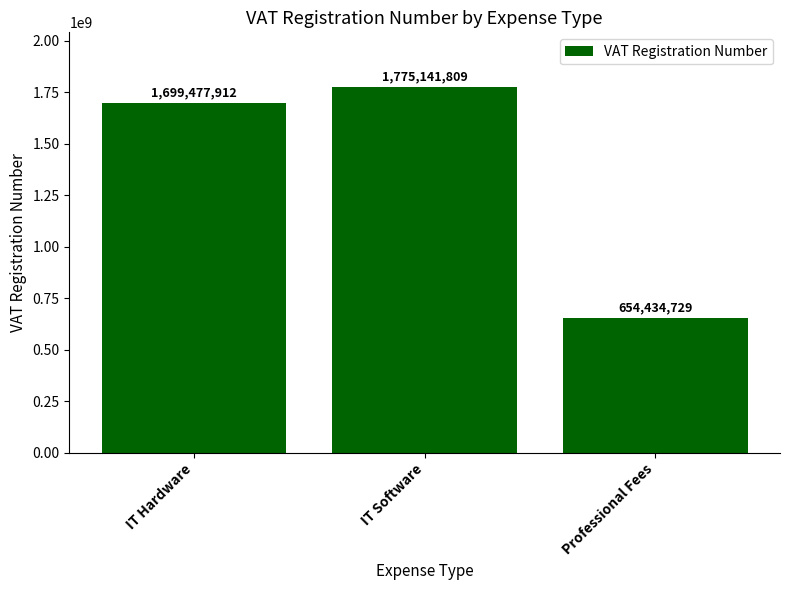

Which category has the highest value across all series?

IT Software